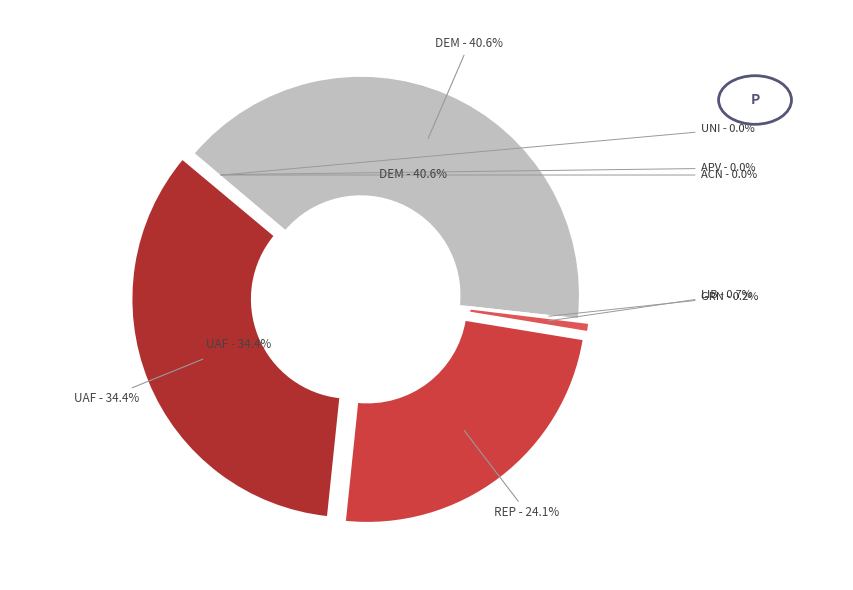

Is UNI the majority of the pie?

No